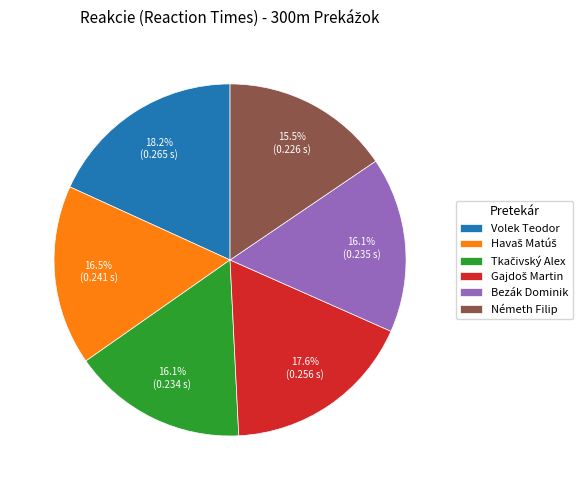

True or false: Bezák Dominik accounts for 10% of the total.

False